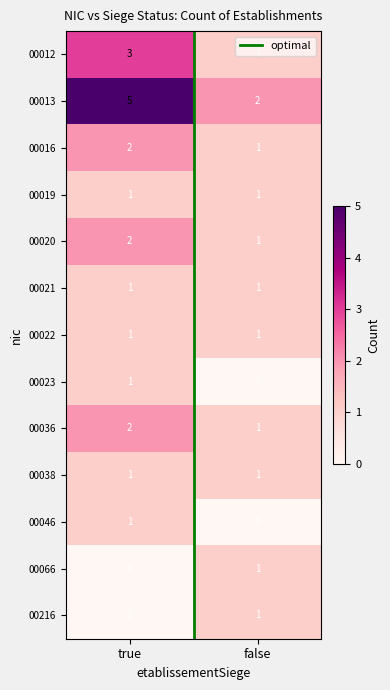

Which series changed the most between true and false?

00013